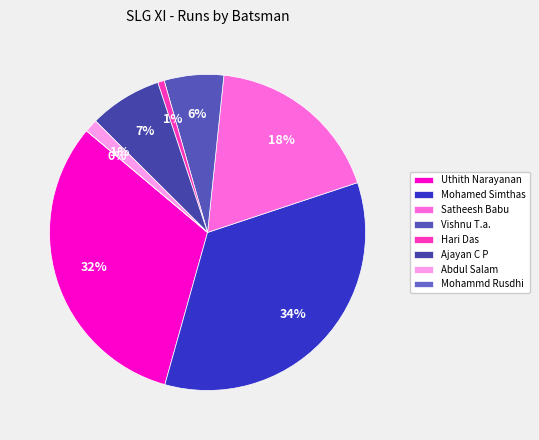

How many slices are in this pie chart?

8